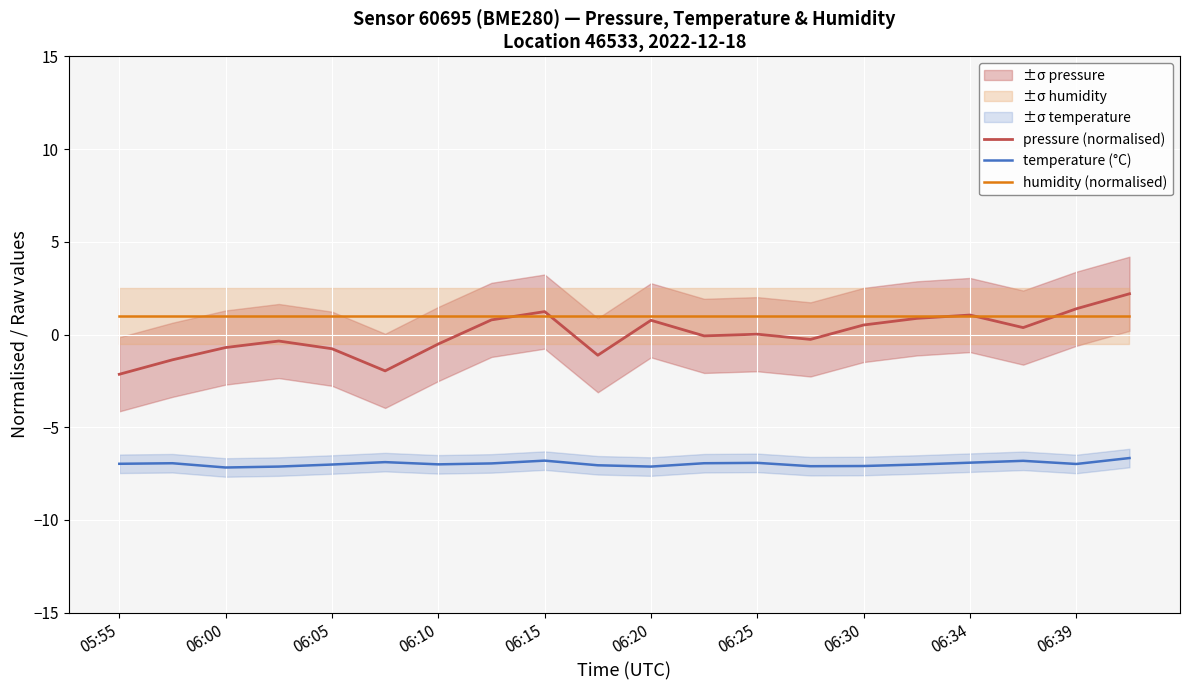

Is this an area chart (filled region under the line)?

No